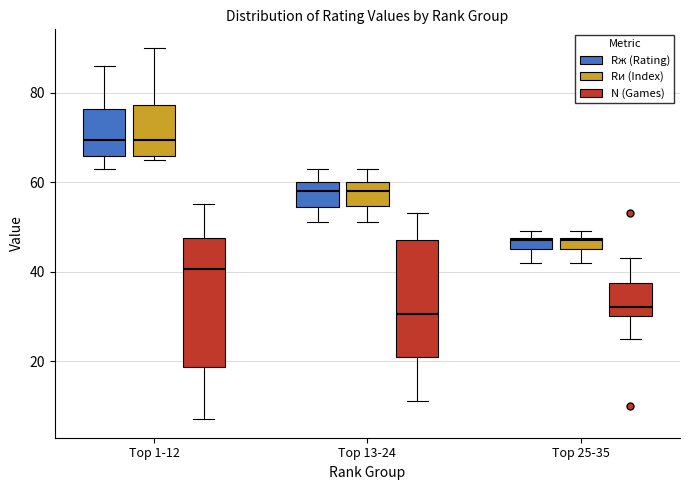

Where is the lower edge of the box for Top 1-12 (N (Games)) on the y-axis? The values are not printed on the chart, so give them approximately, as read against the axis.

18